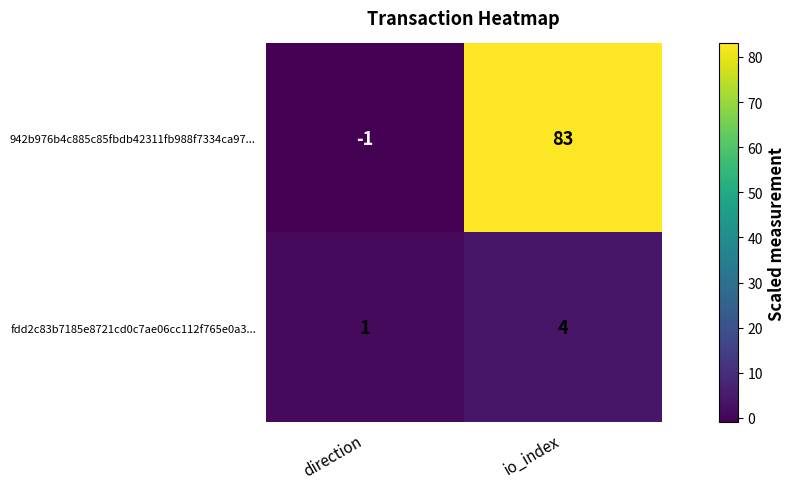

Reading left to right, extract all data points from this chart.

942b976b4c885c85fbdb42311fb988f7334ca97...: direction=-1	io_index=83
fdd2c83b7185e8721cd0c7ae06cc112f765e0a3...: direction=1	io_index=4